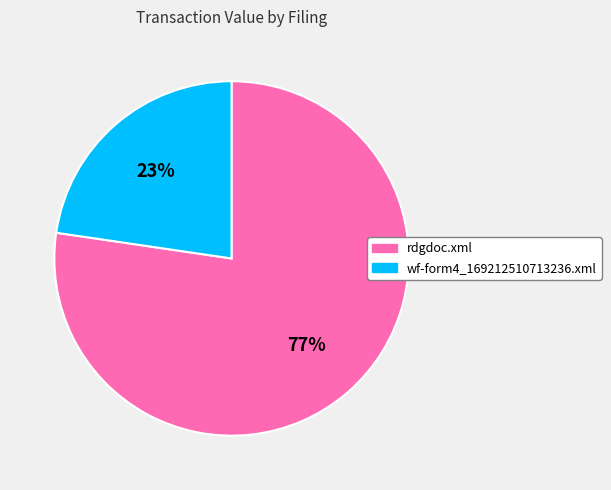

To the nearest percent, what is the combined percentage of rdgdoc.xml and wf-form4_169212510713236.xml?

100%